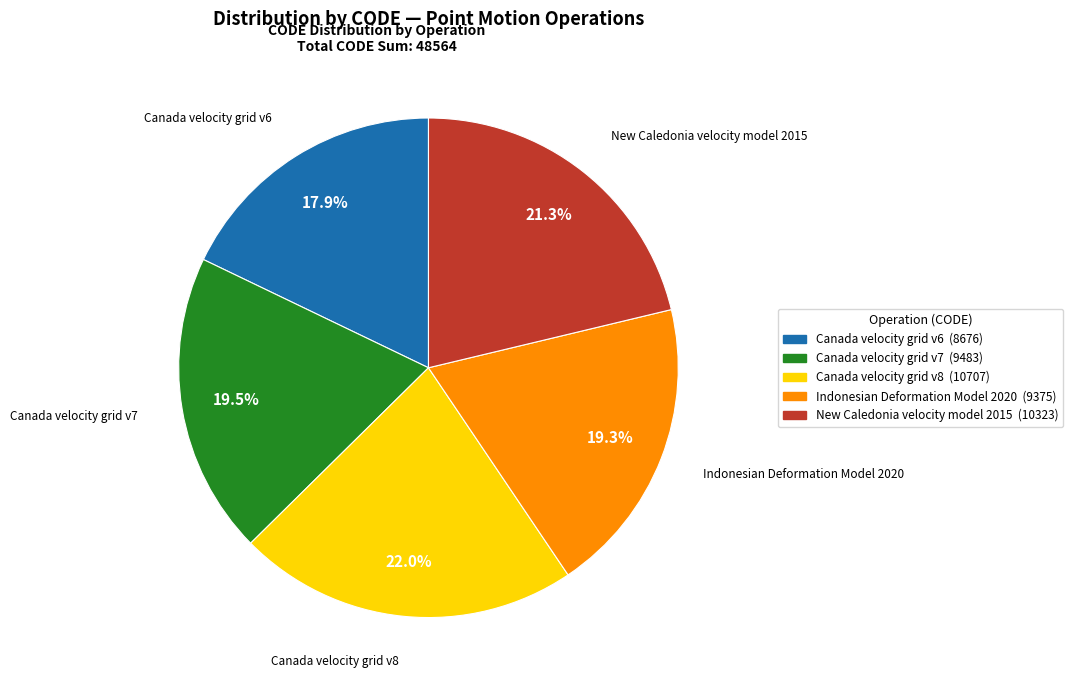

Approximately how many times larger is the value at New Caledonia velocity model 2015 compared to Canada velocity grid v6?

1.2